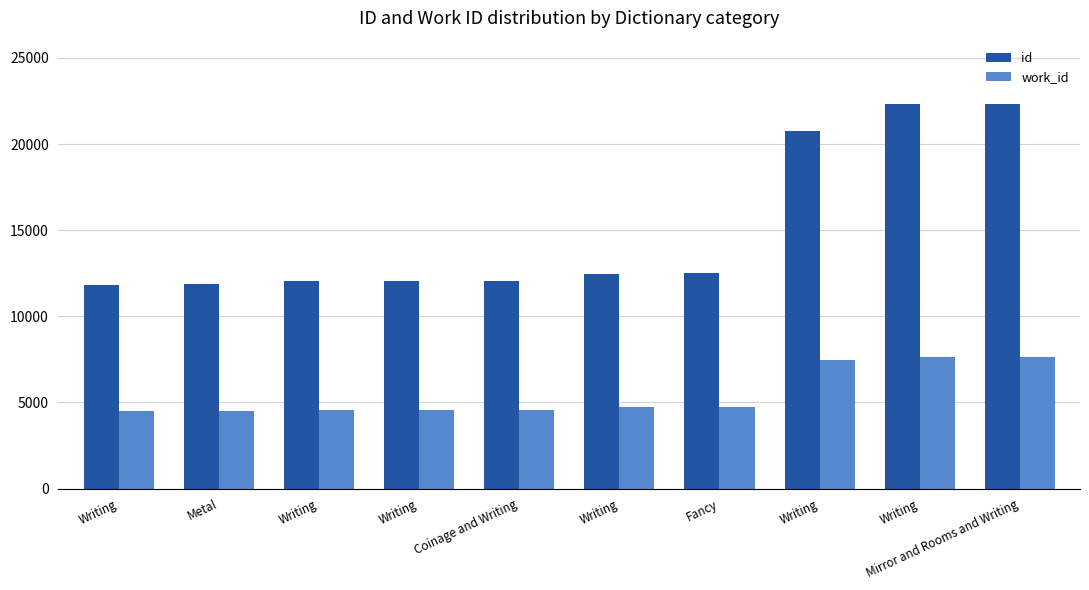

Rank the series by their maximum value, from lowest to highest.

work_id, id